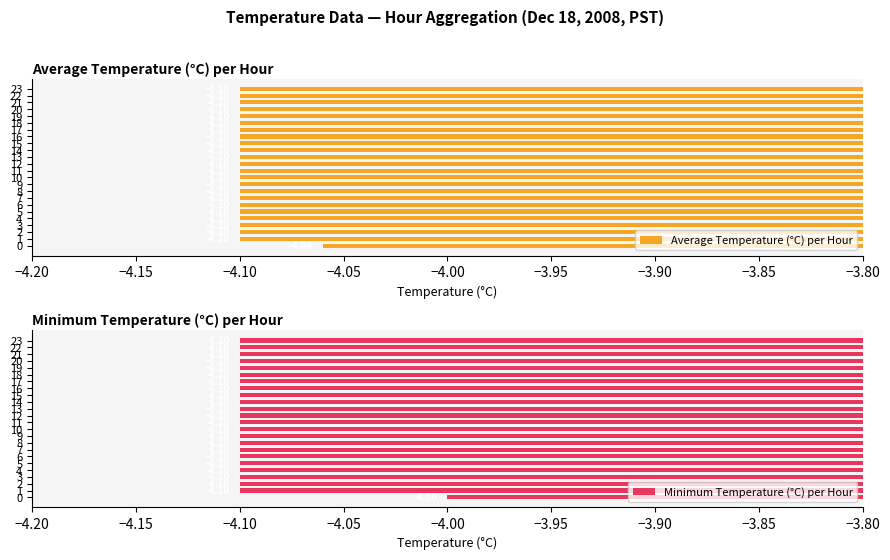

What is the approximate value of Average Temperature (°C) per Hour at 13?

-4.1